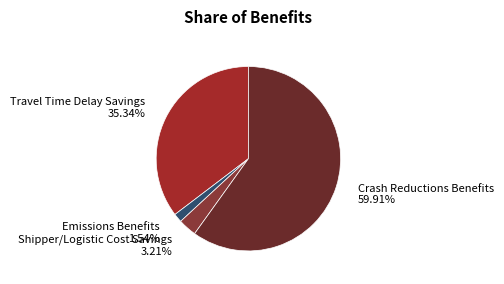

To the nearest percent, what is the difference between the largest and smallest slice percentages?

58%